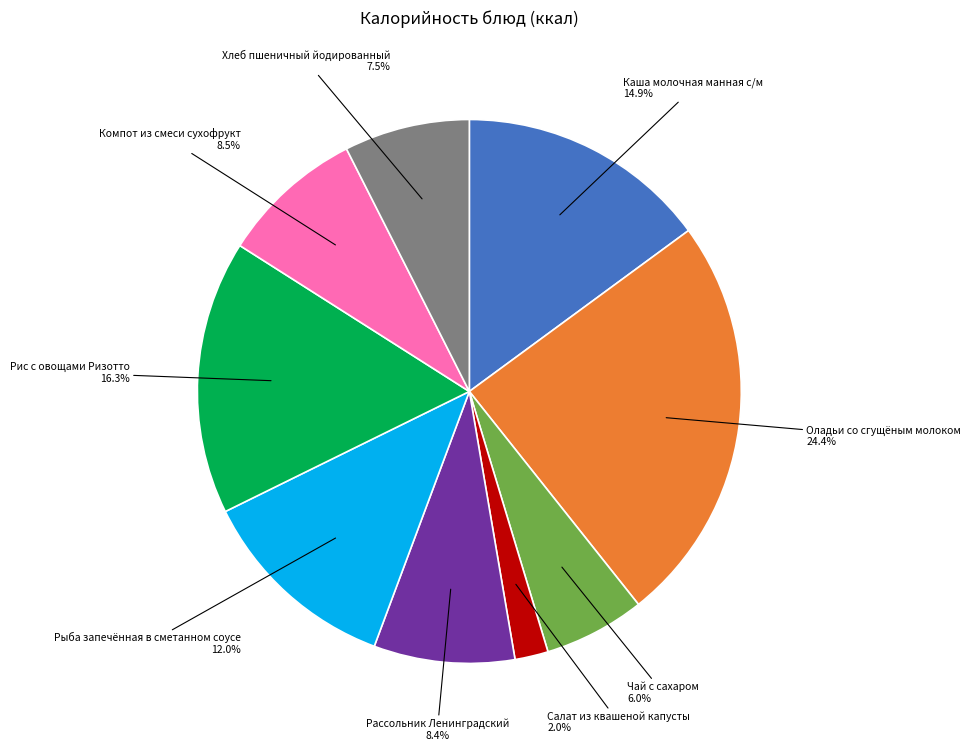

What is the ratio of the value at Каша молочная манная с/м to the value at Рис с овощами Ризотто?

0.9